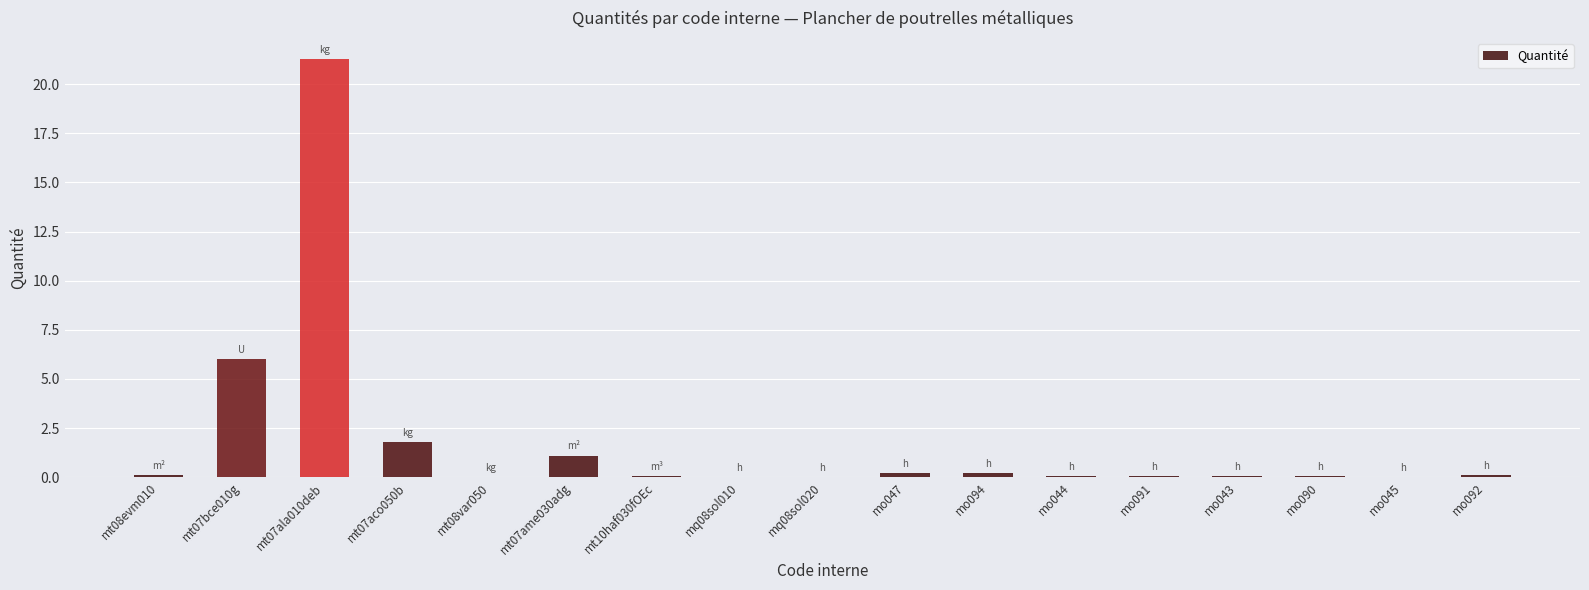

At which category does the chart reach its peak across all series?

mt07ala010deb